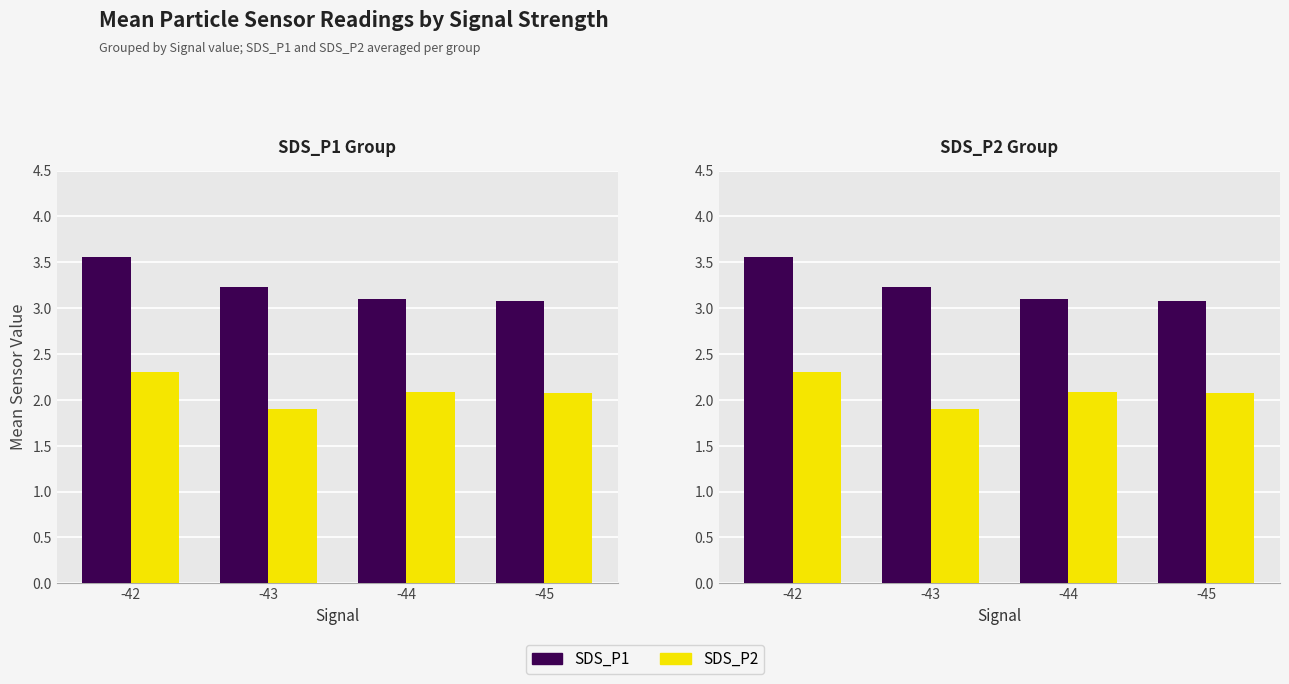

How many groups of bars are there?

4